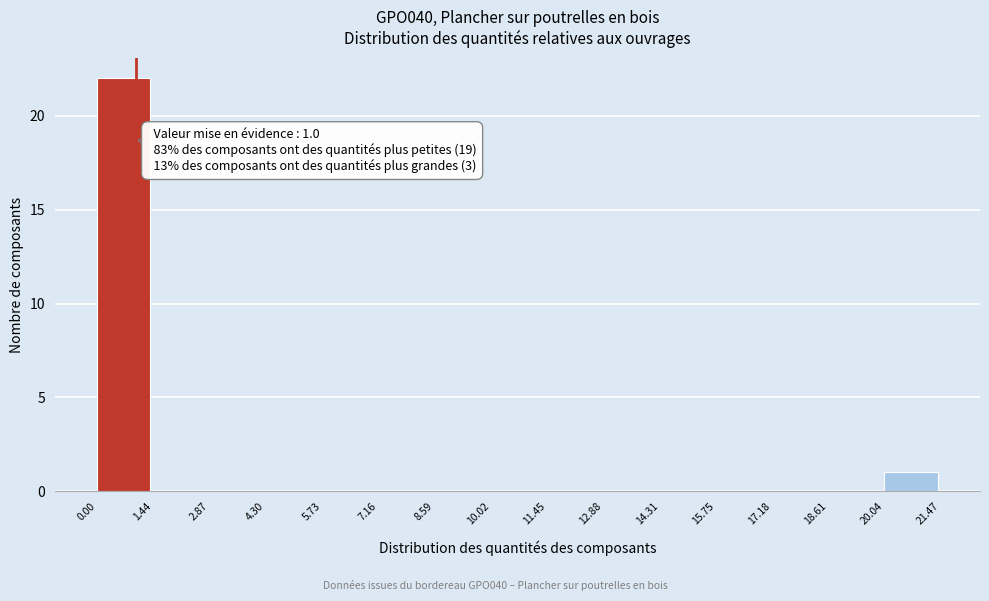

Over which range of the x-axis is the bar tallest?

0.00 to 1.44